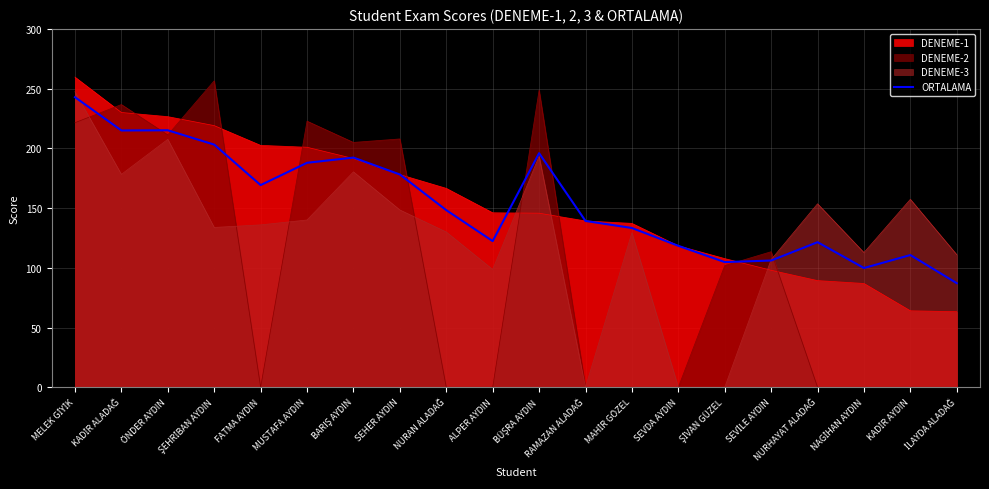

Approximately how many times larger is the value at SEVDA AYDIN compared to RAMAZAN ALADAĞ?

0.9